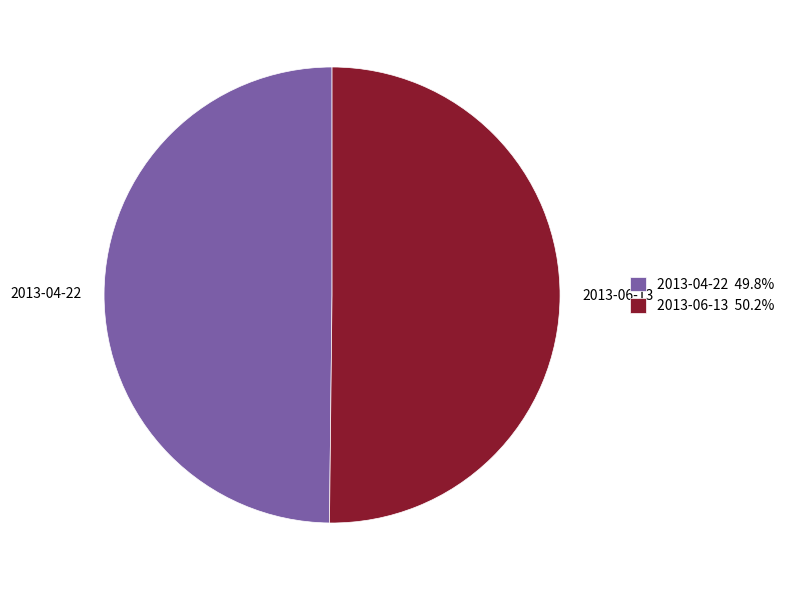

Combined, do 2013-04-22 and 2013-06-13 account for over 50%?

Yes